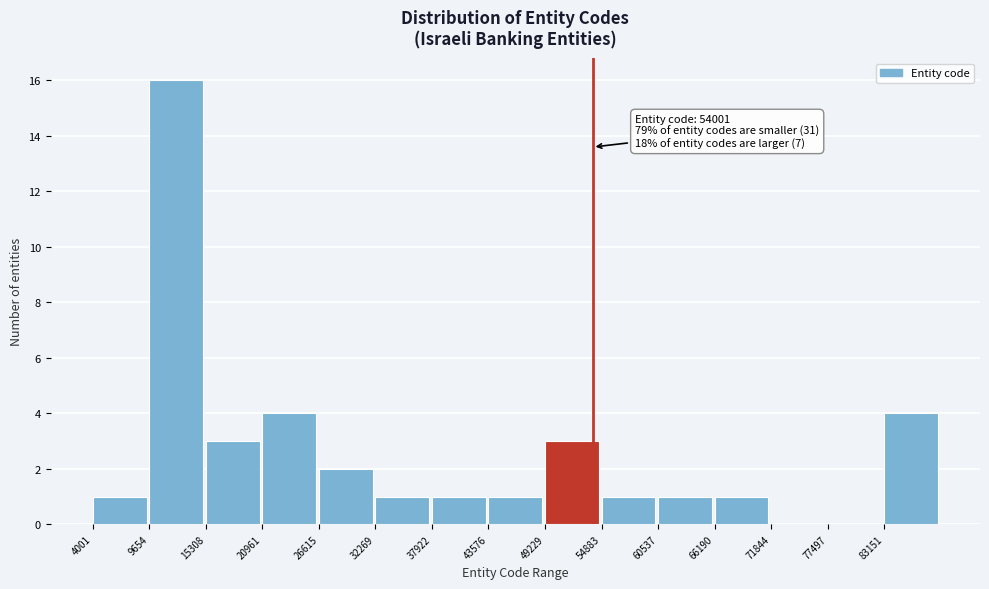

Which range on the x-axis has the tallest bar?

10000 to 15000